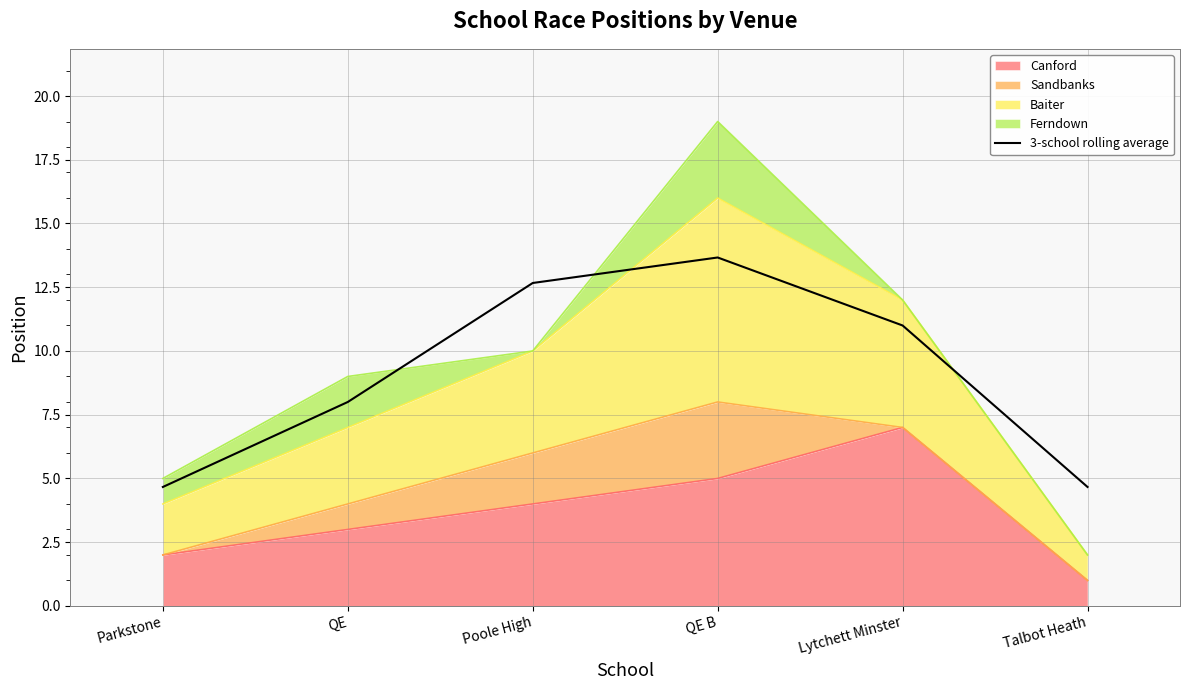

What position from the right is Talbot Heath?

1